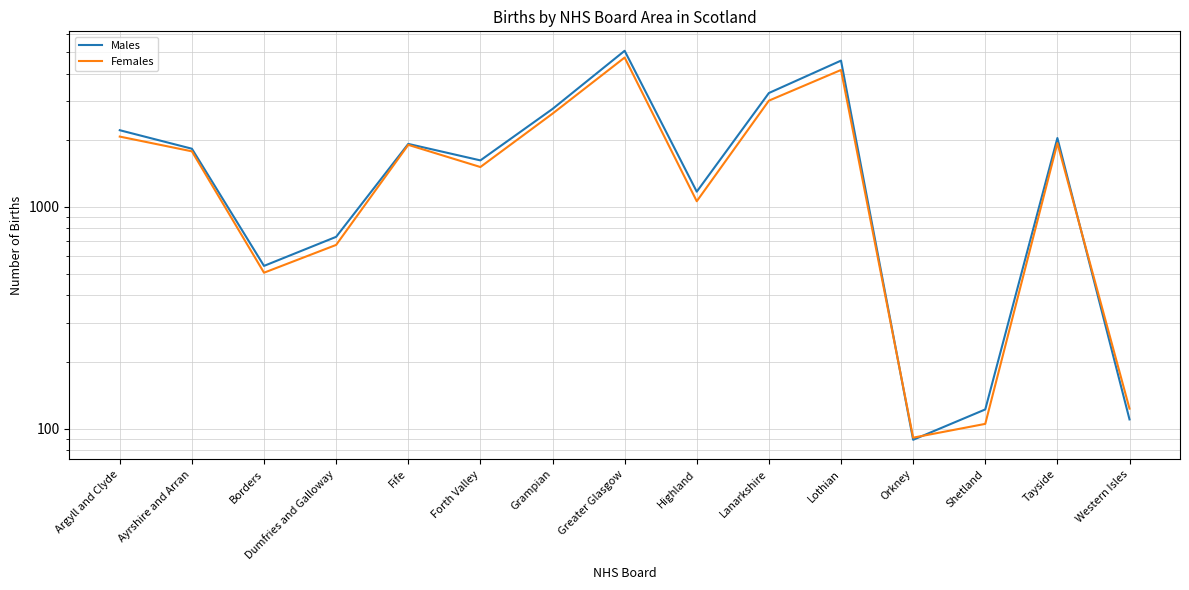

Where does the Males series first go above 1831?

Argyll and Clyde